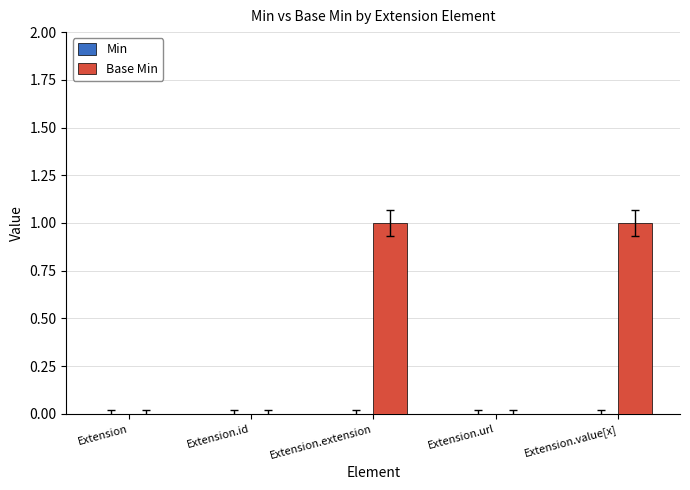

Reading right to left, what are all the values shown in this chart?

Extension.value[x]=1	Extension.url=0	Extension.extension=1	Extension.id=0	Extension=0